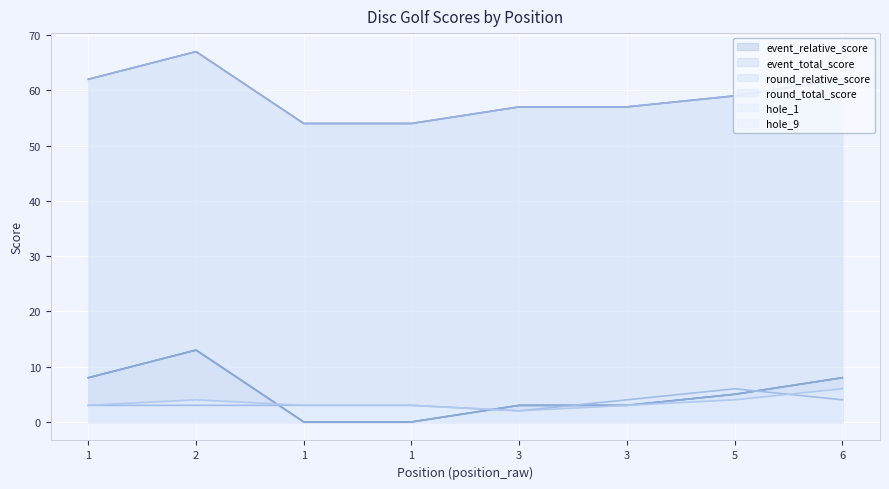

True or false: event_total_score and event_relative_score intersect in this chart.

False